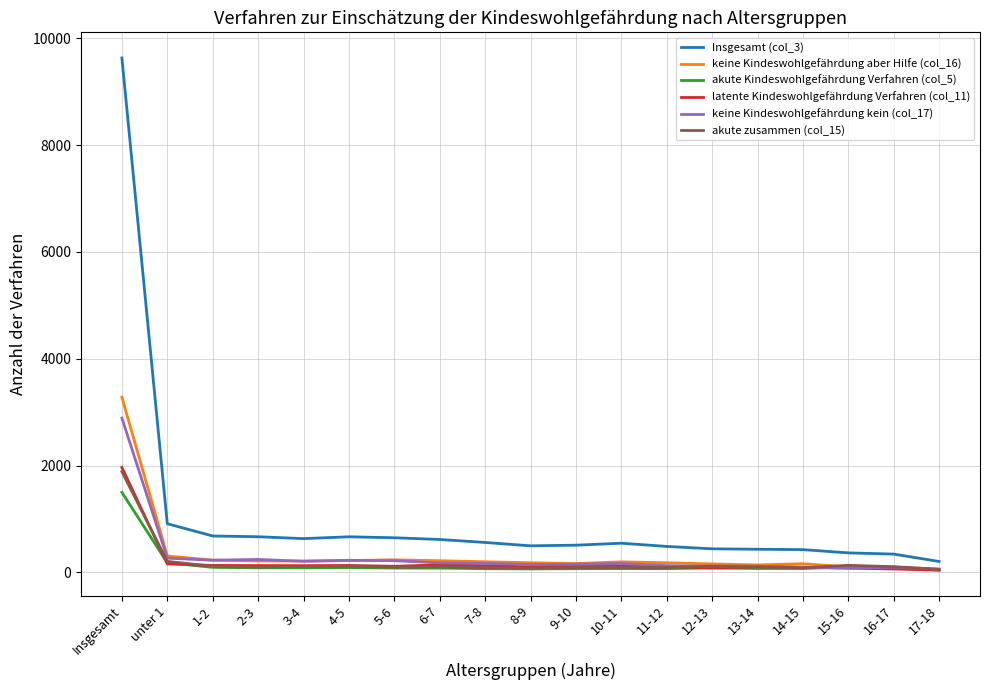

At which label does latente Kindeswohlgefährdung Verfahren (col_11) first exceed 114?

Insgesamt